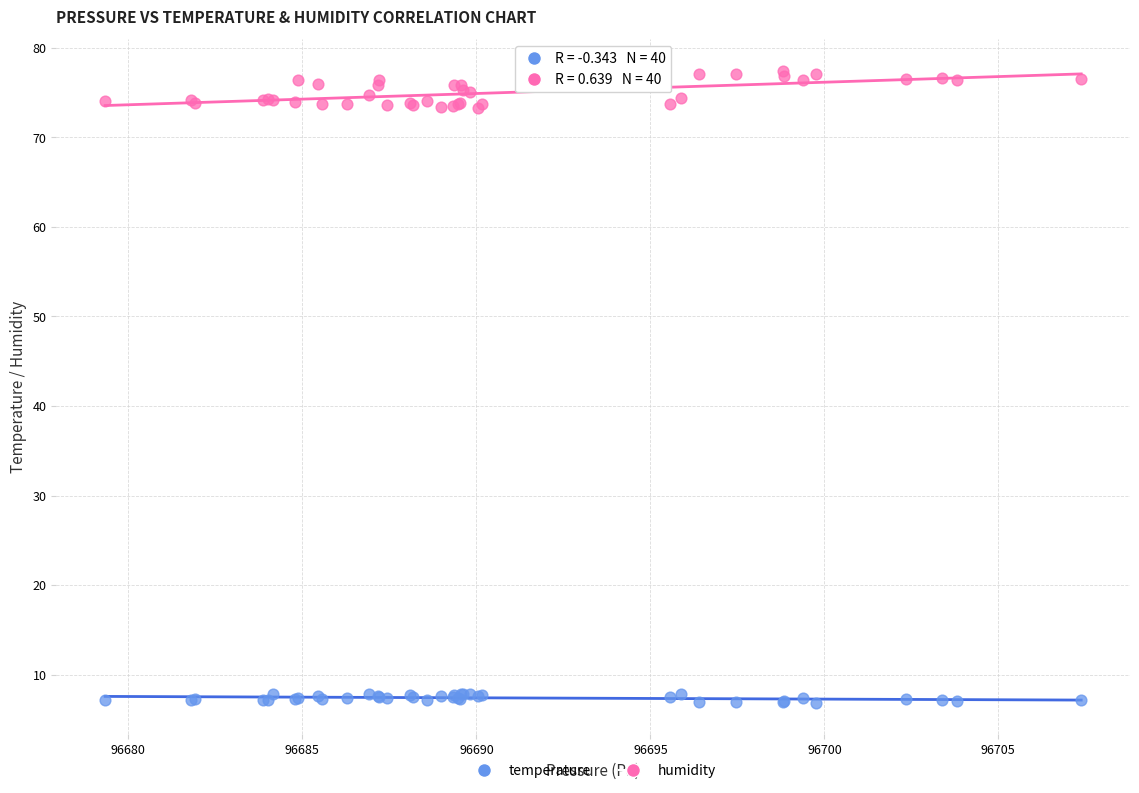

Which series reaches the minimum Y coordinate?

temperature